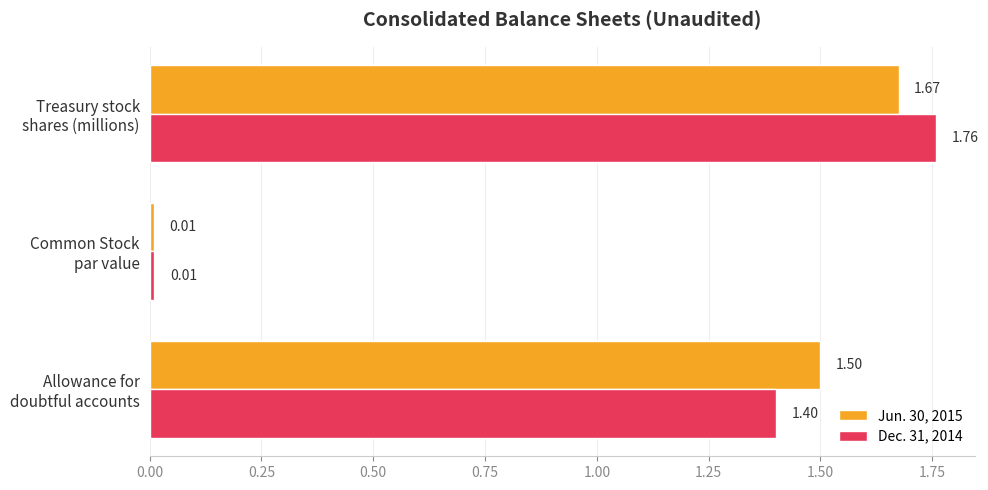

At which label is Dec. 31, 2014 closest to 0?

Common Stock
par value